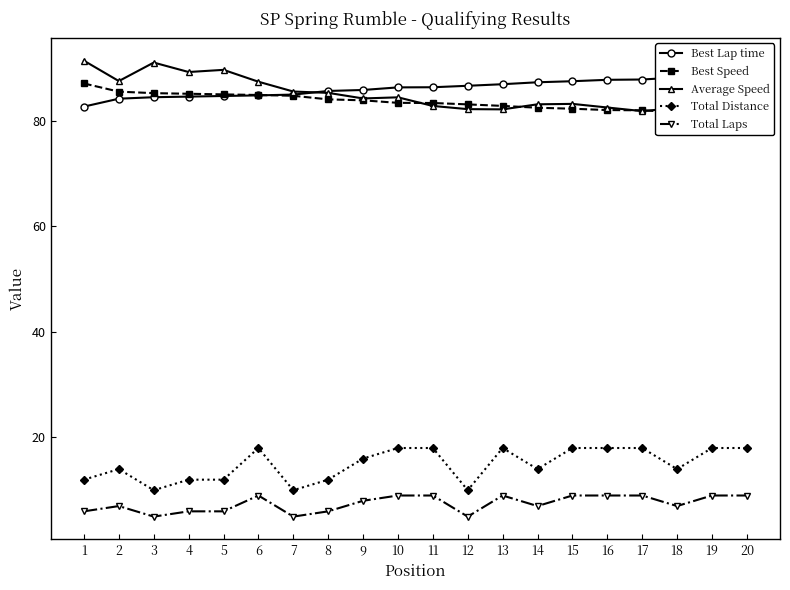

How many lines are shown in the chart?

5